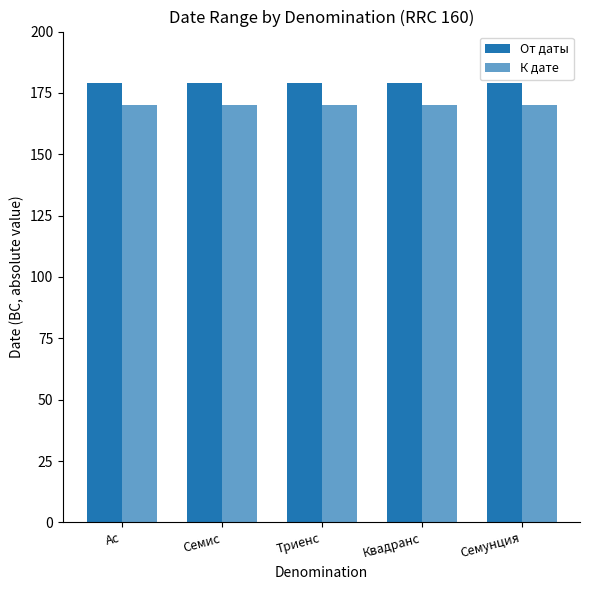

Rank the categories by От даты value from lowest to highest.

Ас, Семис, Триенс, Квадранс, Семунция